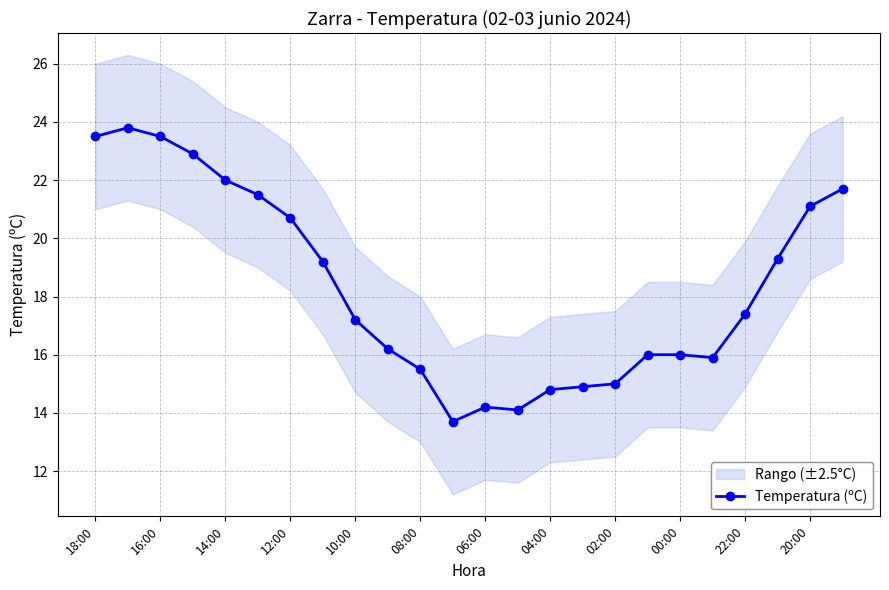

Reading left to right, extract all data points from this chart.

23.5	23.8	23.5	22.9	22.0	21.5	20.7	19.2	17.2	16.2	15.5	13.7	14.2	14.1	14.8	14.9	15.0	16.0	16.0	15.9	17.4	19.3	21.1	21.7